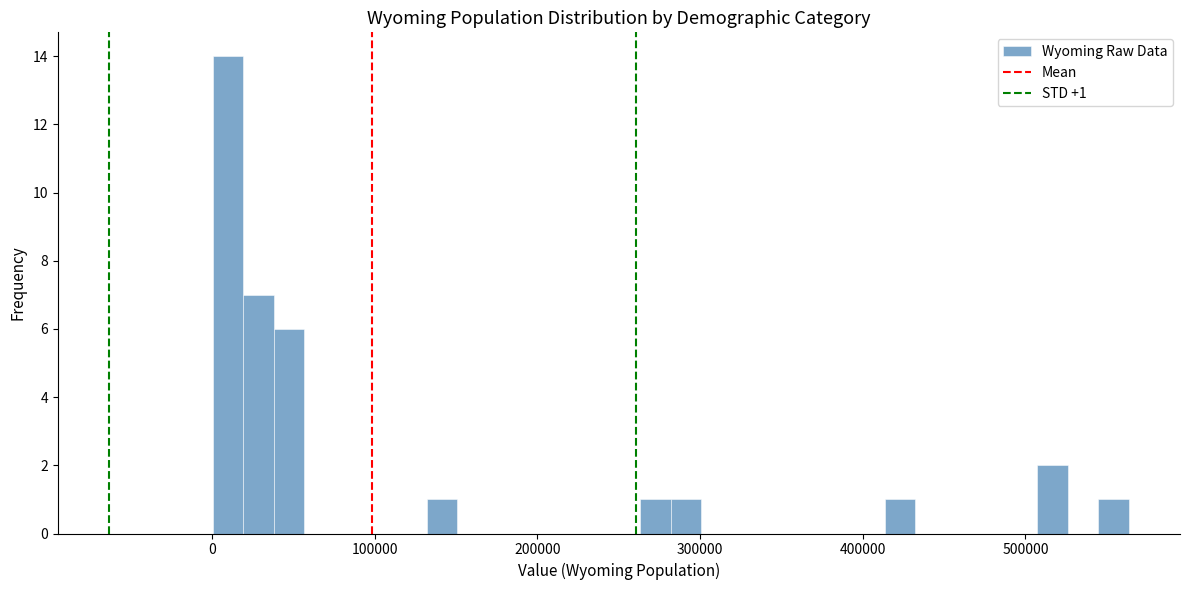

Around what value on the x-axis is the tallest bar? Give the approximate position of its centre, as read against the axis.

10000